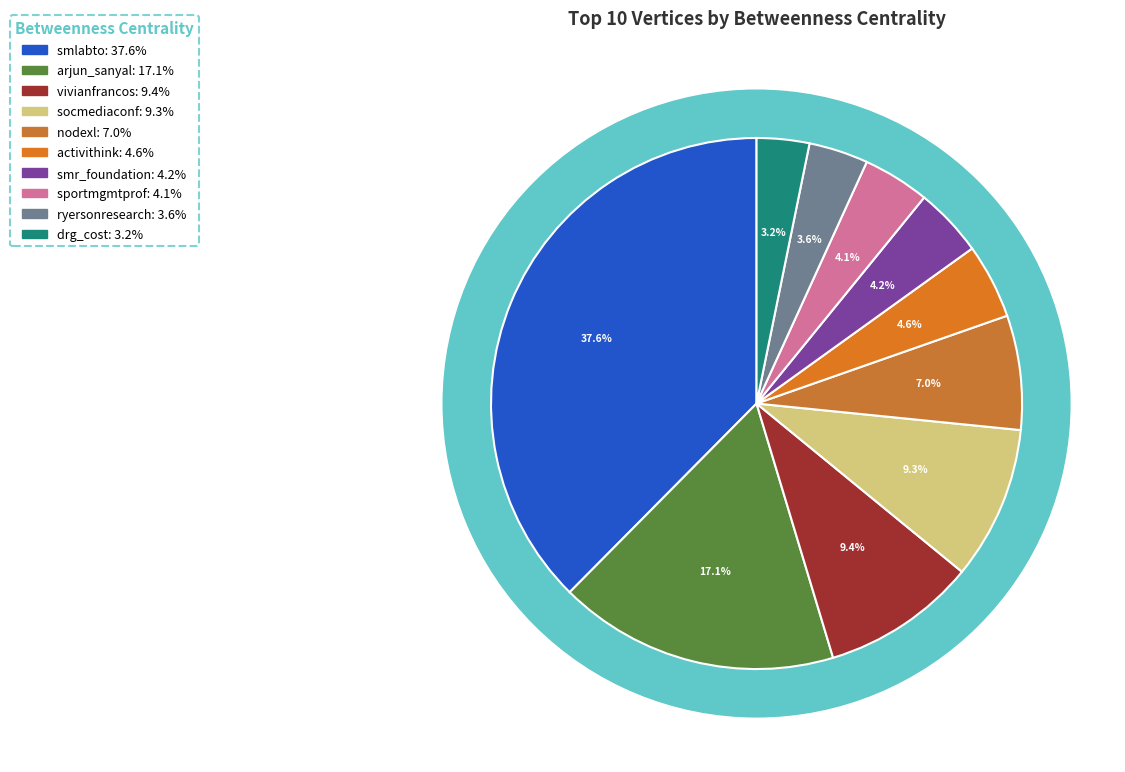

How many slices are in this pie chart?

10